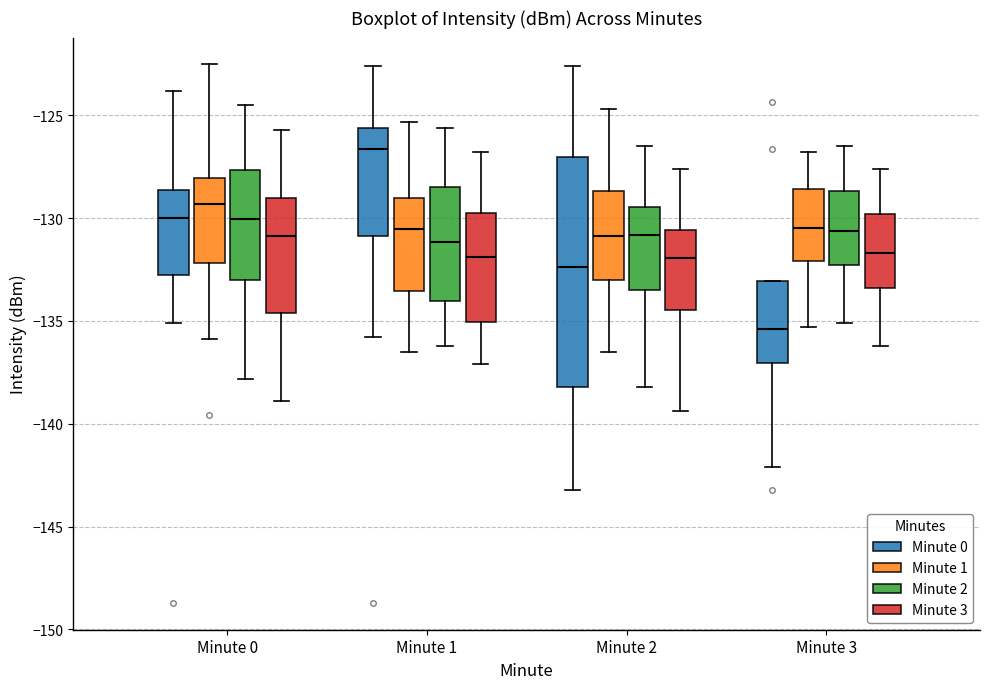

Reading left to right, read every box against the y-axis: the position of its median line, the range the box covers, and the ends of its whiskers. The values are not printed on the chart, so give them approximately, as read against the axis.

Minute 0 (Minute 0): median -130.0, box -133.0 to -128.5, whiskers -135.0 to -124.0
Minute 0 (Minute 1): median -129.5, box -132.0 to -128.0, whiskers -136.0 to -122.5
Minute 0 (Minute 2): median -130.0, box -133.0 to -127.5, whiskers -138.0 to -124.5
Minute 0 (Minute 3): median -131.0, box -134.5 to -129.0, whiskers -139.0 to -125.5
Minute 1 (Minute 0): median -126.5, box -131.0 to -125.5, whiskers -136.0 to -122.5
Minute 1 (Minute 1): median -130.5, box -133.5 to -129.0, whiskers -136.5 to -125.5
Minute 1 (Minute 2): median -131.0, box -134.0 to -128.5, whiskers -136.0 to -125.5
Minute 1 (Minute 3): median -132.0, box -135.0 to -129.5, whiskers -137.0 to -127.0
Minute 2 (Minute 0): median -132.5, box -138.0 to -127.0, whiskers -143.0 to -122.5
Minute 2 (Minute 1): median -131.0, box -133.0 to -128.5, whiskers -136.5 to -124.5
Minute 2 (Minute 2): median -131.0, box -133.5 to -129.5, whiskers -138.0 to -126.5
Minute 2 (Minute 3): median -132.0, box -134.5 to -130.5, whiskers -139.5 to -127.5
Minute 3 (Minute 0): median -135.5, box -137.0 to -133.0, whiskers -142.0 to -133.0
Minute 3 (Minute 1): median -130.5, box -132.0 to -128.5, whiskers -135.5 to -127.0
Minute 3 (Minute 2): median -130.5, box -132.5 to -128.5, whiskers -135.0 to -126.5
Minute 3 (Minute 3): median -131.5, box -133.5 to -130.0, whiskers -136.0 to -127.5